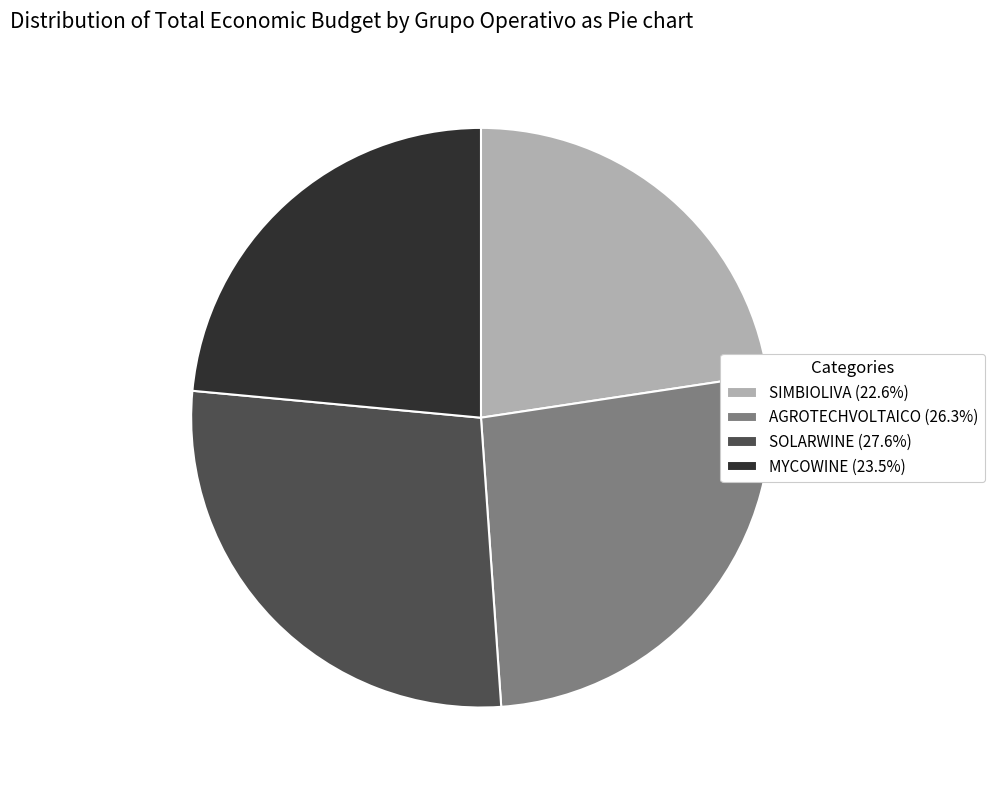

Does any single category account for the majority?

No